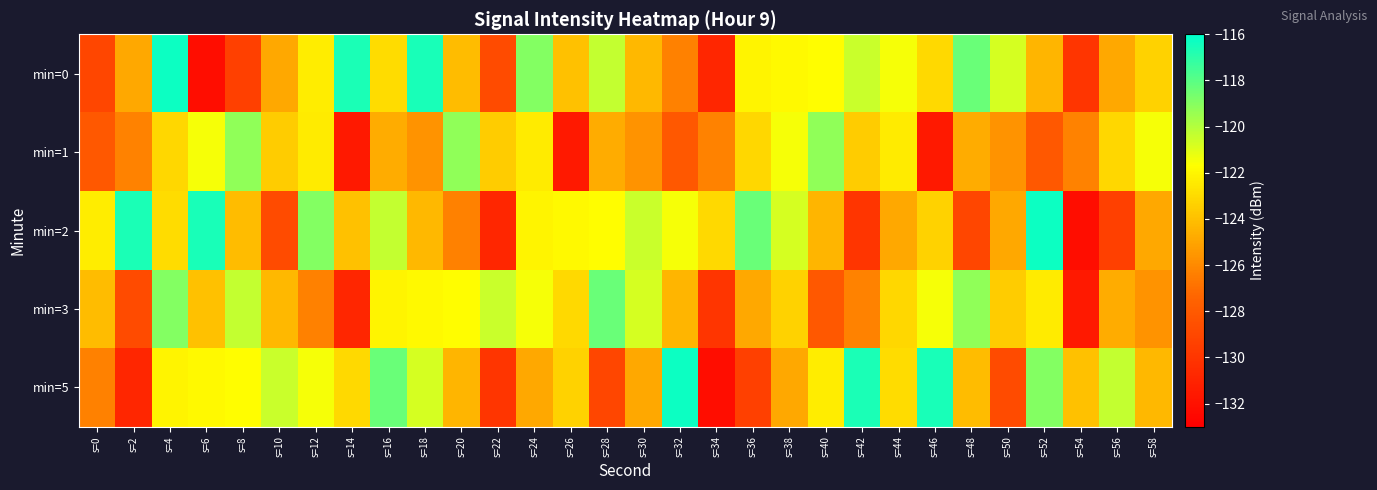

Reading left to right, transcribe all the data shown in this chart.

min=0: s=0=-129.1	s=2=-124.9	s=4=-116.3	s=6=-132.2	s=8=-129.4	s=10=-124.9	s=12=-122.4	s=14=-116.6	s=16=-122.9	s=18=-116.6	s=20=-124.1	s=22=-128.8	s=24=-119.0	s=26=-123.9	s=28=-120.3	s=30=-124.3	s=32=-126.3	s=34=-130.9	s=36=-122.1	s=38=-121.9	s=40=-121.7	s=42=-120.5	s=44=-121.5	s=46=-123.1	s=48=-118.4	s=50=-120.7	s=52=-124.4	s=54=-130.0	s=56=-124.9	s=58=-123.4
min=1: s=0=-128.0	s=2=-126.3	s=4=-123.1	s=6=-121.5	s=8=-119.2	s=10=-123.5	s=12=-122.4	s=14=-131.6	s=16=-124.7	s=18=-125.7	s=20=-119.2	s=22=-123.5	s=24=-122.4	s=26=-131.6	s=28=-124.7	s=30=-125.7	s=32=-128.0	s=34=-126.3	s=36=-123.1	s=38=-121.5	s=40=-119.2	s=42=-123.5	s=44=-122.4	s=46=-131.6	s=48=-124.7	s=50=-125.7	s=52=-128.0	s=54=-126.3	s=56=-123.1	s=58=-121.5
min=2: s=0=-122.4	s=2=-116.6	s=4=-122.9	s=6=-116.6	s=8=-124.1	s=10=-128.8	s=12=-119.0	s=14=-123.9	s=16=-120.3	s=18=-124.3	s=20=-126.3	s=22=-130.9	s=24=-122.1	s=26=-121.9	s=28=-121.7	s=30=-120.5	s=32=-121.5	s=34=-123.1	s=36=-118.4	s=38=-120.7	s=40=-124.4	s=42=-130.0	s=44=-124.9	s=46=-123.4	s=48=-129.1	s=50=-124.9	s=52=-116.3	s=54=-132.2	s=56=-129.4	s=58=-124.9
min=3: s=0=-124.1	s=2=-128.8	s=4=-119.0	s=6=-123.9	s=8=-120.3	s=10=-124.3	s=12=-126.3	s=14=-130.9	s=16=-122.1	s=18=-121.9	s=20=-121.7	s=22=-120.5	s=24=-121.5	s=26=-123.1	s=28=-118.4	s=30=-120.7	s=32=-124.4	s=34=-130.0	s=36=-124.9	s=38=-123.4	s=40=-128.0	s=42=-126.3	s=44=-123.1	s=46=-121.5	s=48=-119.2	s=50=-123.5	s=52=-122.4	s=54=-131.6	s=56=-124.7	s=58=-125.7
min=5: s=0=-126.3	s=2=-130.9	s=4=-122.1	s=6=-121.9	s=8=-121.7	s=10=-120.5	s=12=-121.5	s=14=-123.1	s=16=-118.4	s=18=-120.7	s=20=-124.4	s=22=-130.0	s=24=-124.9	s=26=-123.4	s=28=-129.1	s=30=-124.9	s=32=-116.3	s=34=-132.2	s=36=-129.4	s=38=-124.9	s=40=-122.4	s=42=-116.6	s=44=-122.9	s=46=-116.6	s=48=-124.1	s=50=-128.8	s=52=-119.0	s=54=-123.9	s=56=-120.3	s=58=-124.3